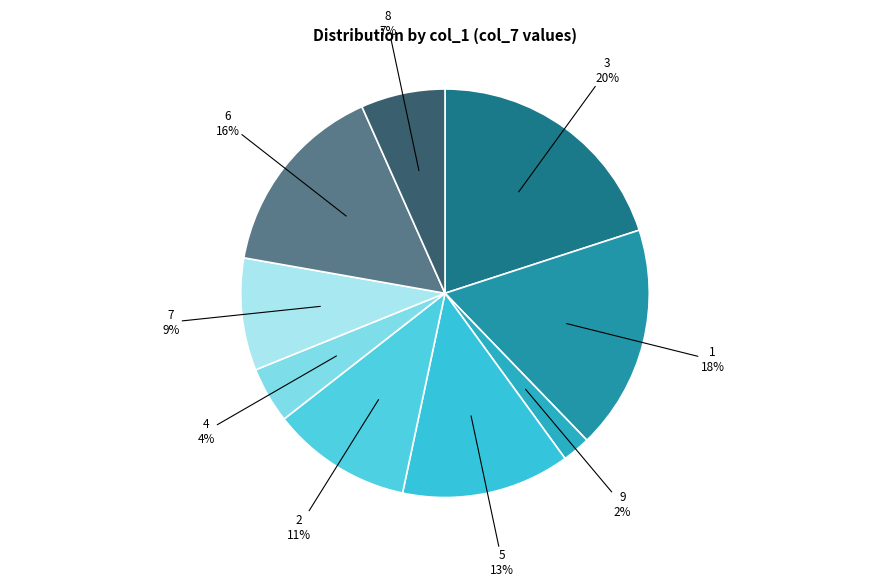

Count the number of slices in the pie.

9